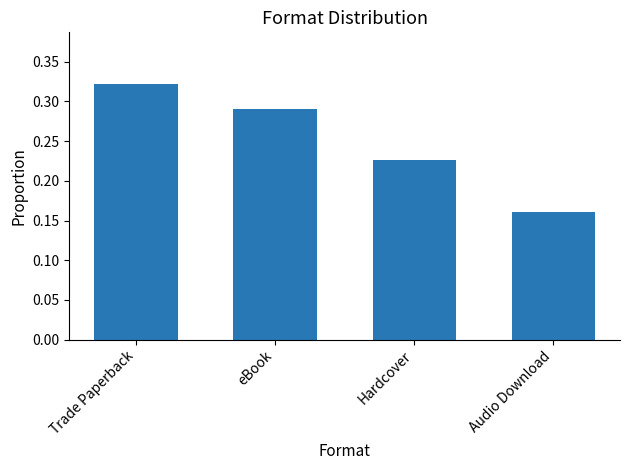

What position from the left is Hardcover?

3